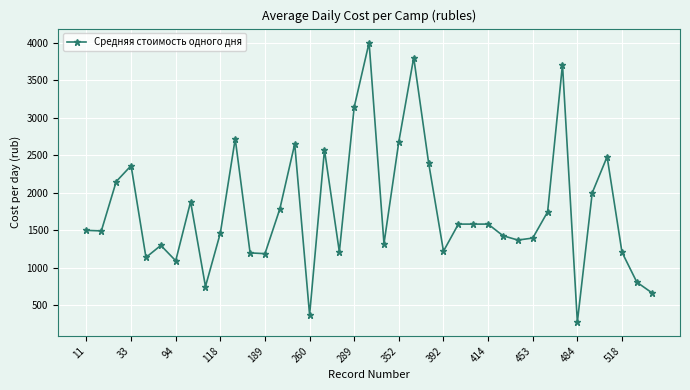

What is the average value?

1775.9